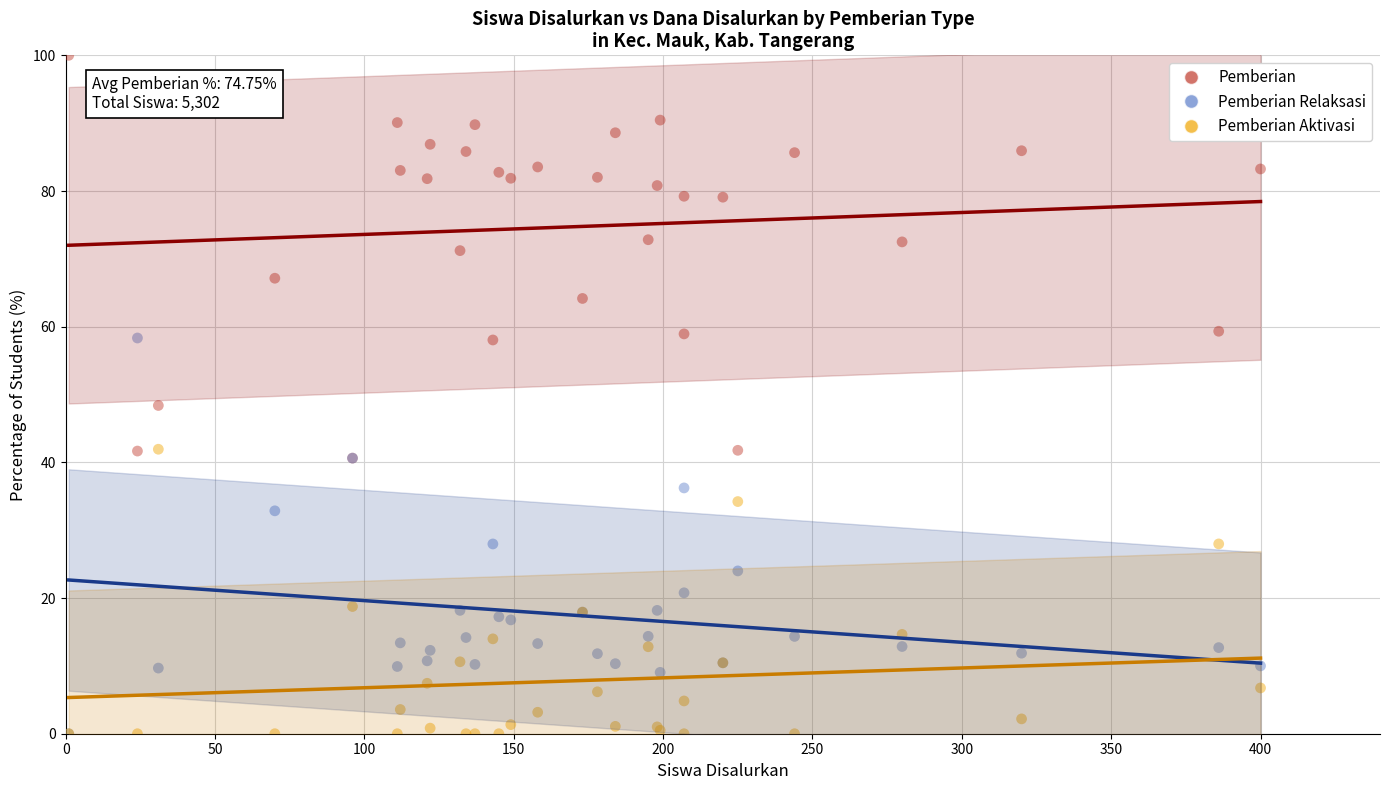

In the Pemberian series, what Y value is closest to 70?

71.2